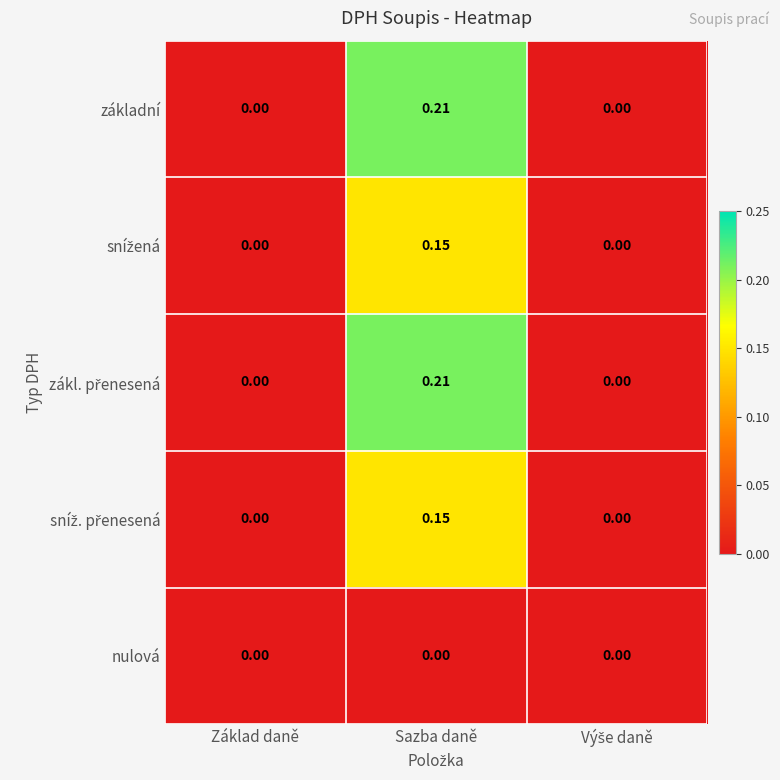

At which category is the sum across all series the highest?

Sazba daně